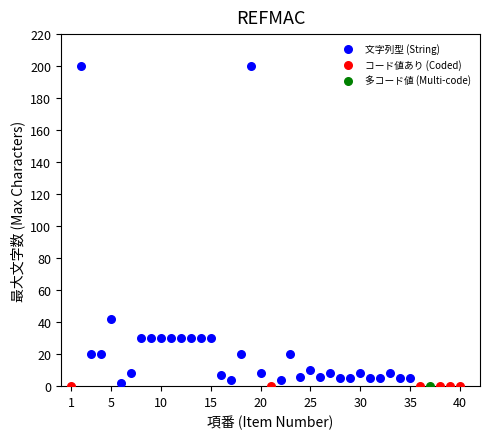

What are all the series names shown in the legend?

文字列型 (String), コード値あり (Coded), 多コード値 (Multi-code)